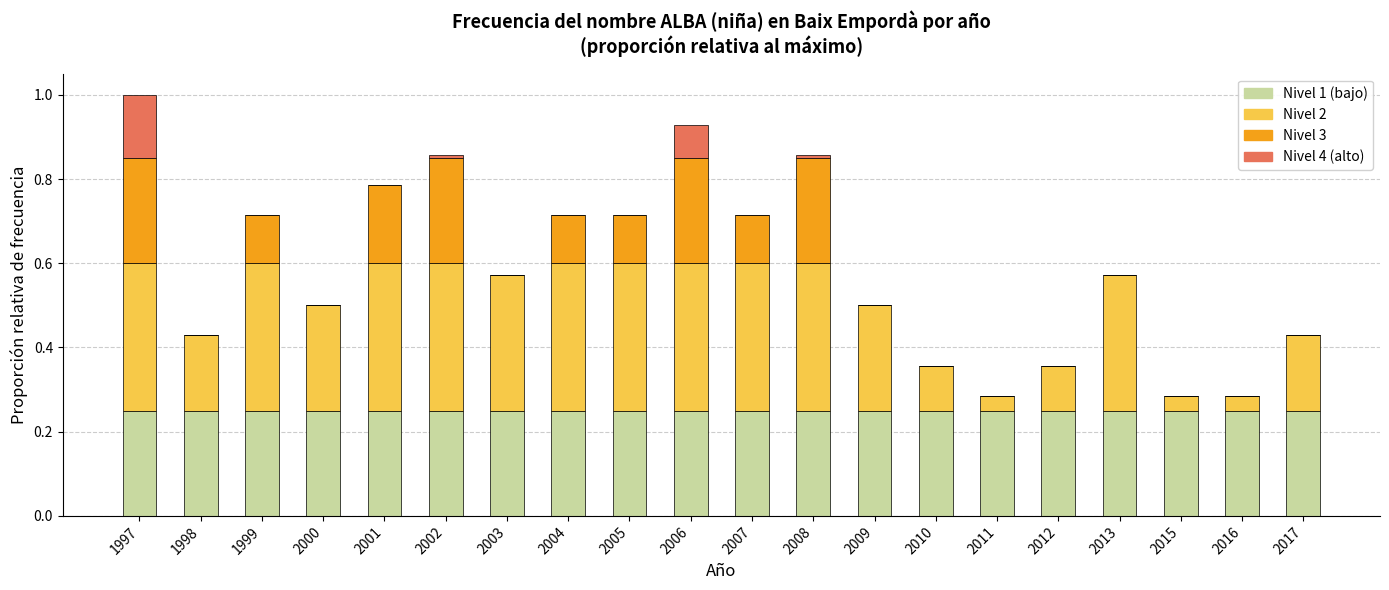

What is the total value across all series at 2017?

0.4